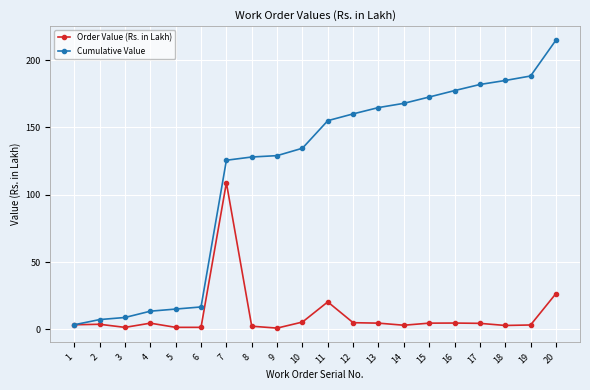

At 8, list the series in order from largest to smallest.

Cumulative Value, Order Value (Rs. in Lakh)